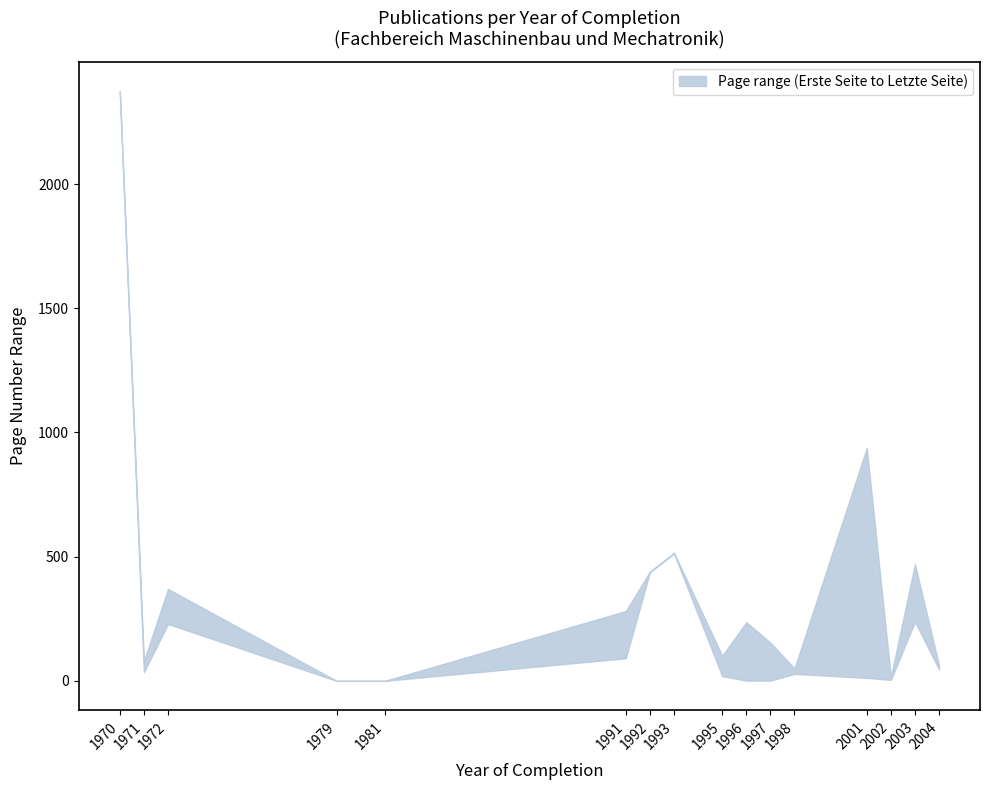

Which series has the largest total across all categories?

upper